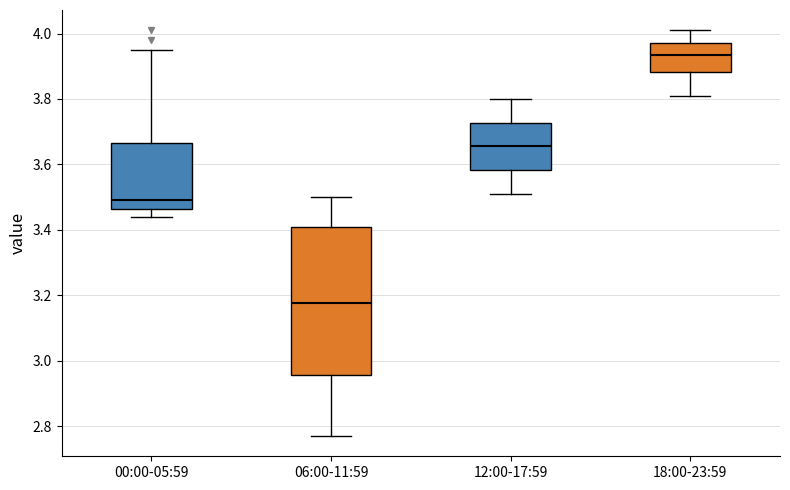

Which box has the highest median line?

18:00-23:59